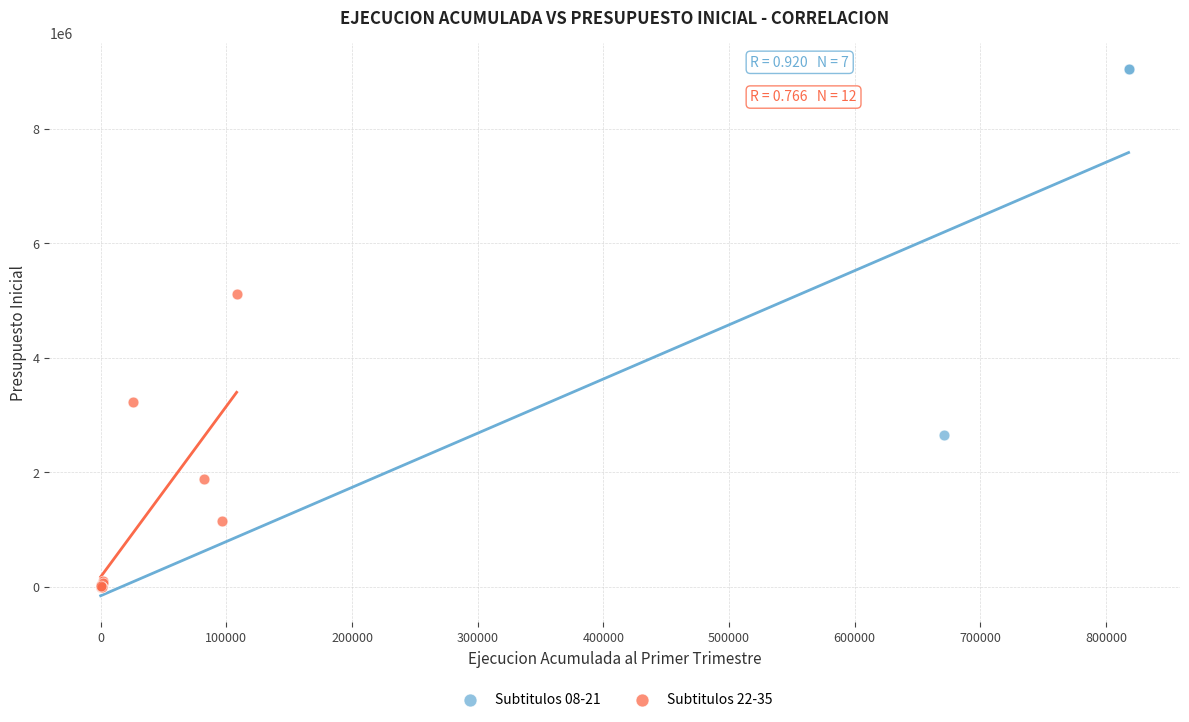

Which series has the widest spread of Y values?

Subtitulos 08-21